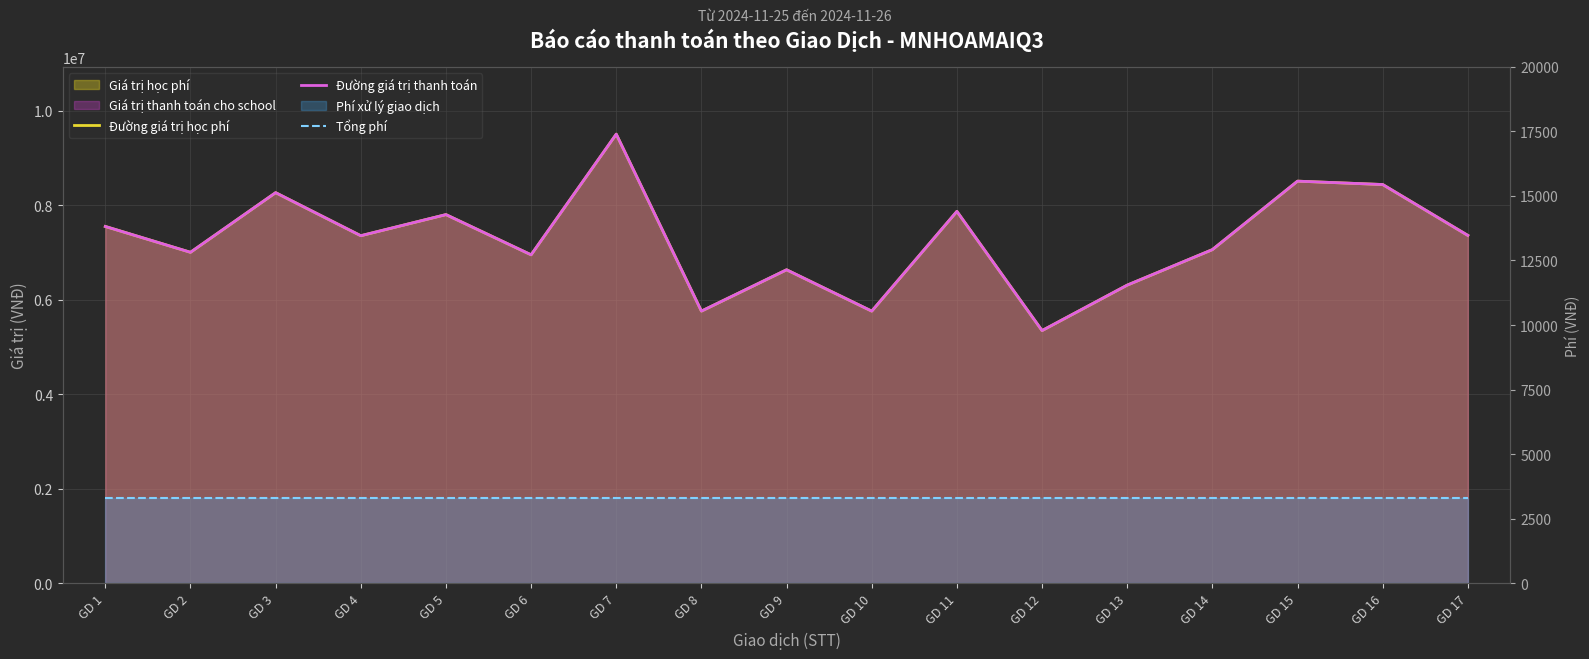

At GD 17, list the series in order from largest to smallest.

Đường giá trị học phí, Đường giá trị thanh toán, Tổng phí